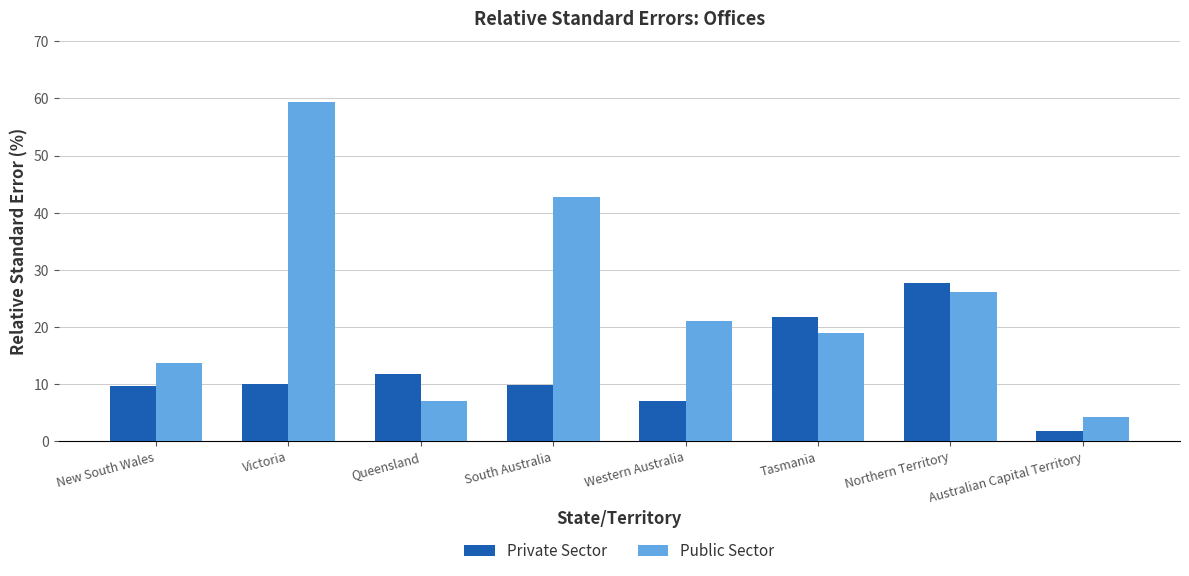

Rank the series at Queensland from lowest to highest value.

Public Sector, Private Sector